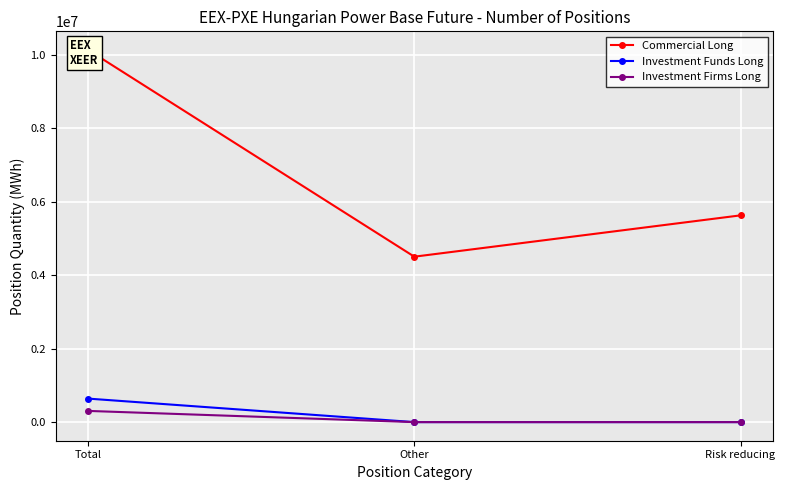

Which series has the largest total across all categories?

Commercial Long